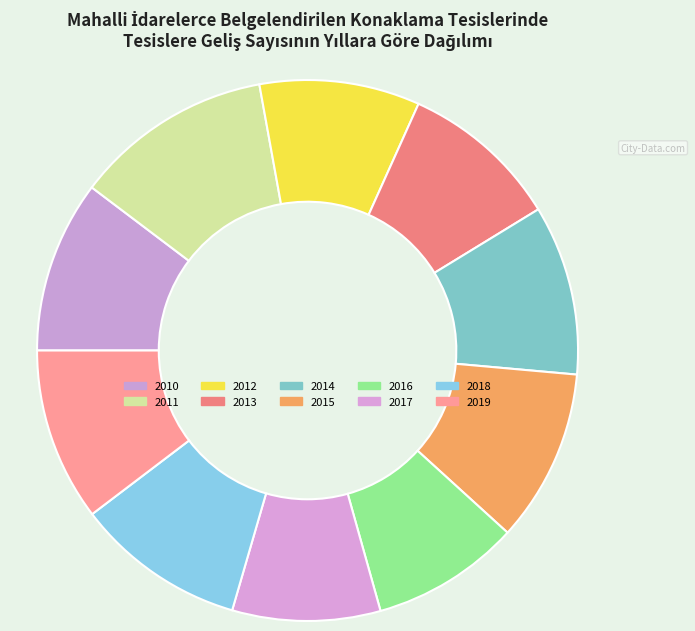

To the nearest percent, what is the average slice percentage?

10%